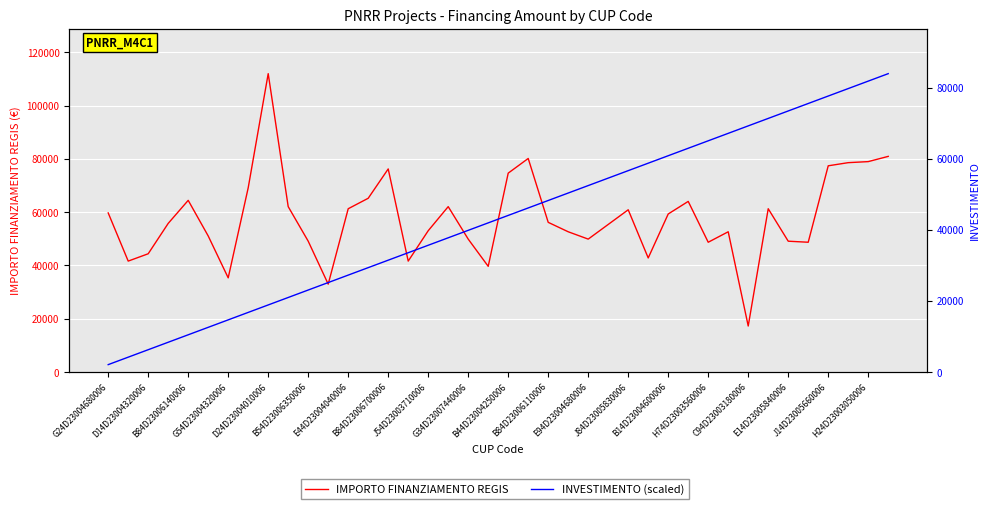

What is the spread (max minus min) of values at 21?

33932.0